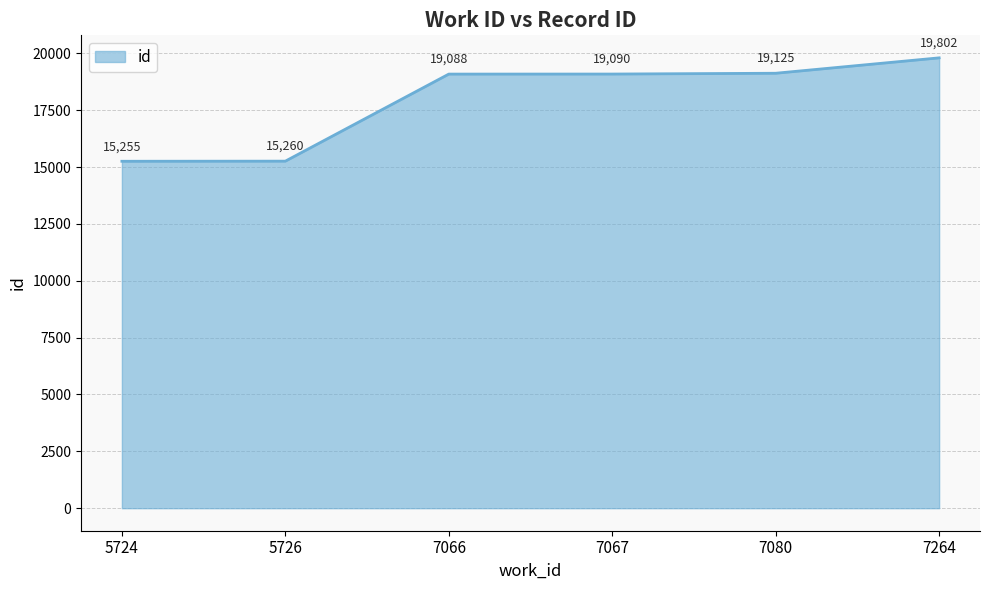

The chart shows a value of 15255 at 5724. True or false?

True